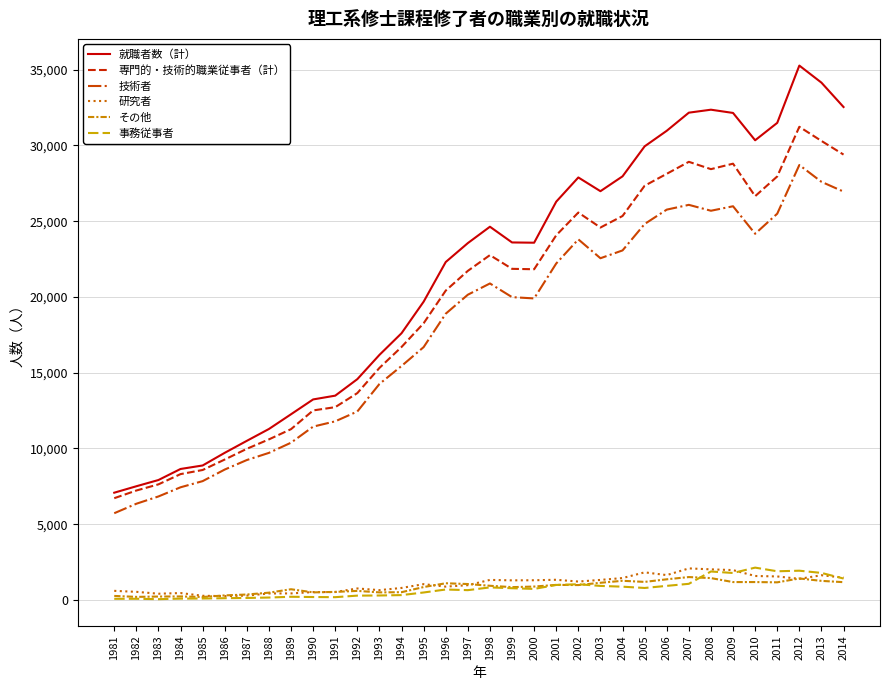

Is this an area chart (filled region under the line)?

No